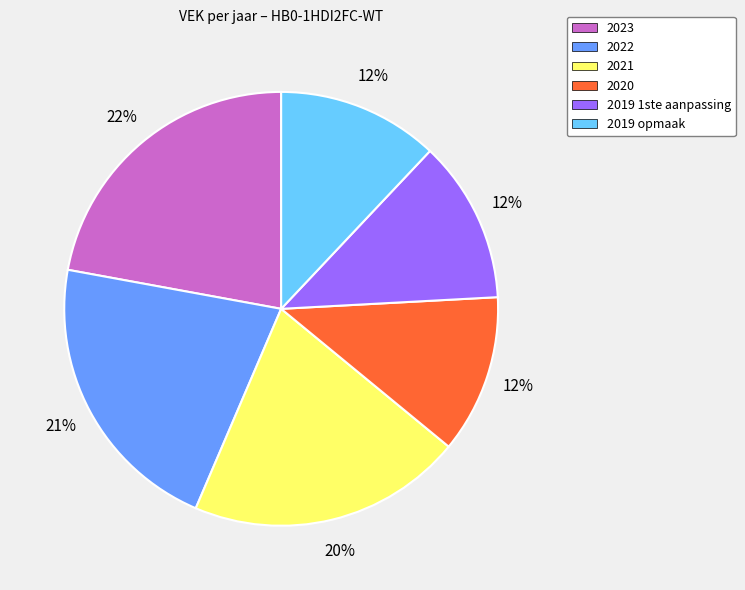

Is the sum of 2022 and 2019 opmaak greater than half?

No